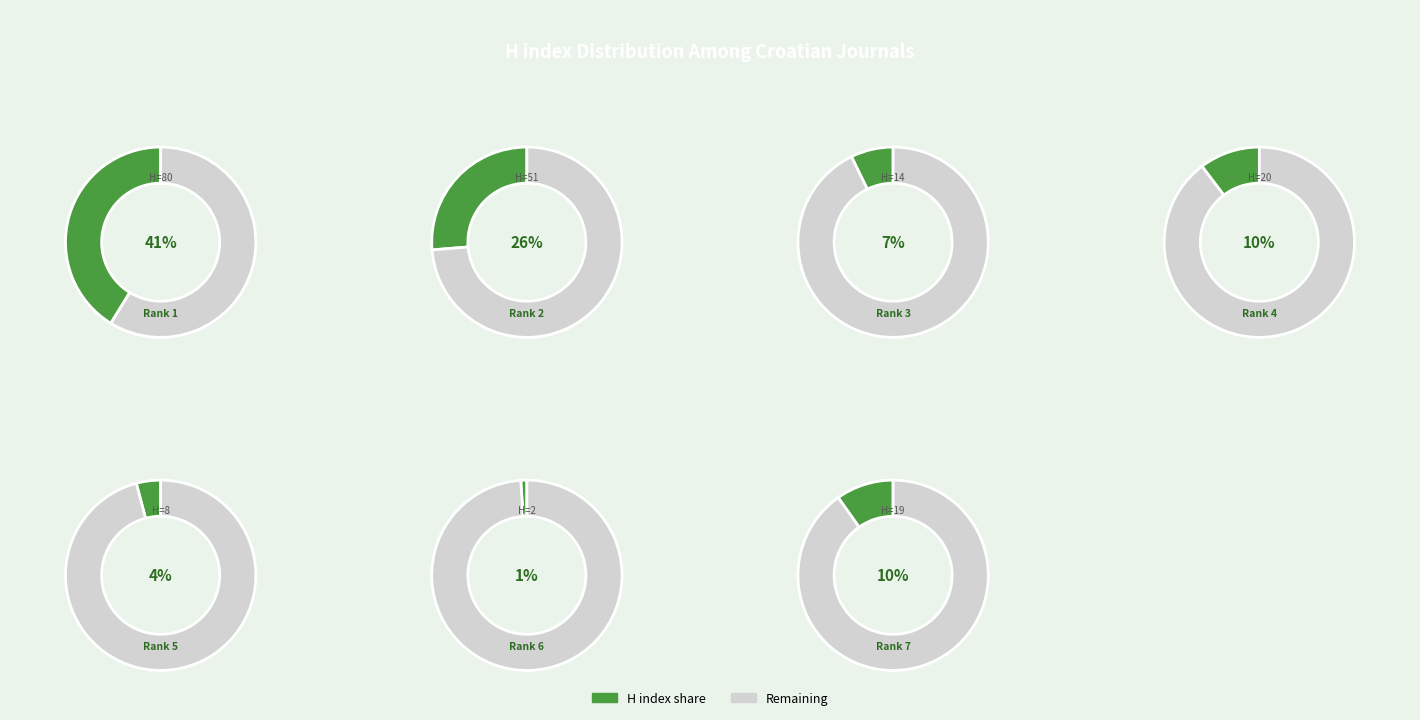

Between Chemical and Biochemical Engineering Quarterly and Kemija u industriji, which is larger?

Chemical and Biochemical Engineering Quarterly